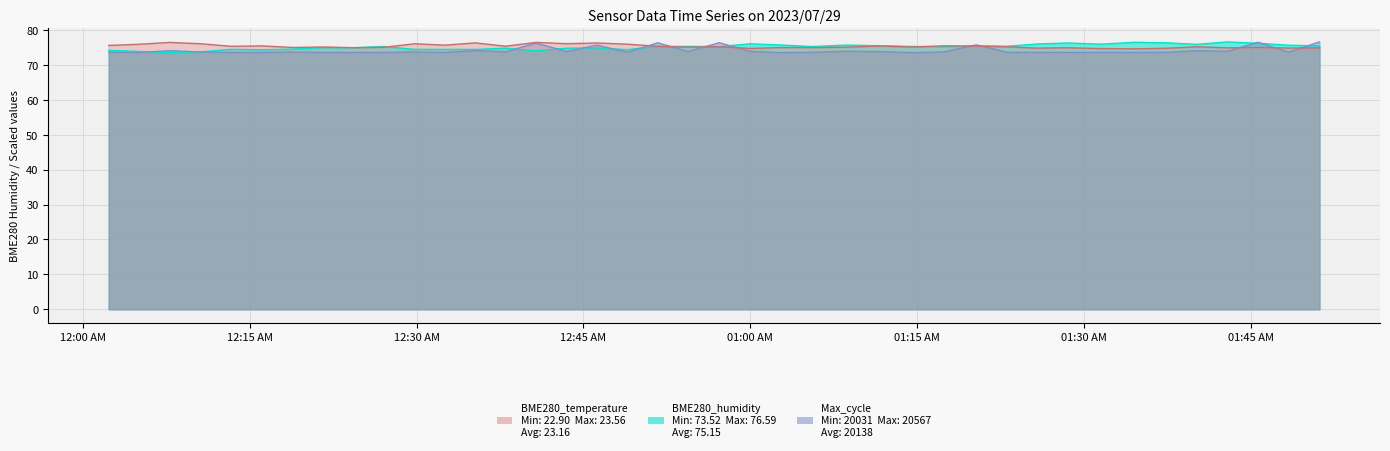

True or false: BME280_humidity has a value of 74.5 at 2023/07/29 00:32:33.

True